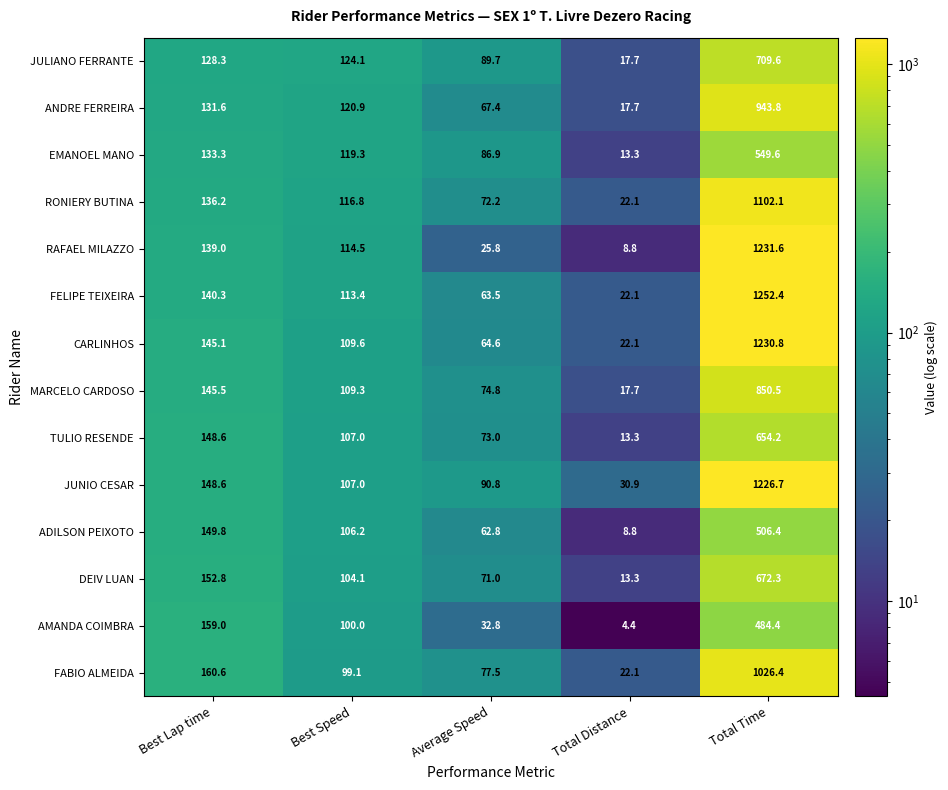

What is the difference between the maximum and minimum values in the RAFAEL MILAZZO series?

1222.8